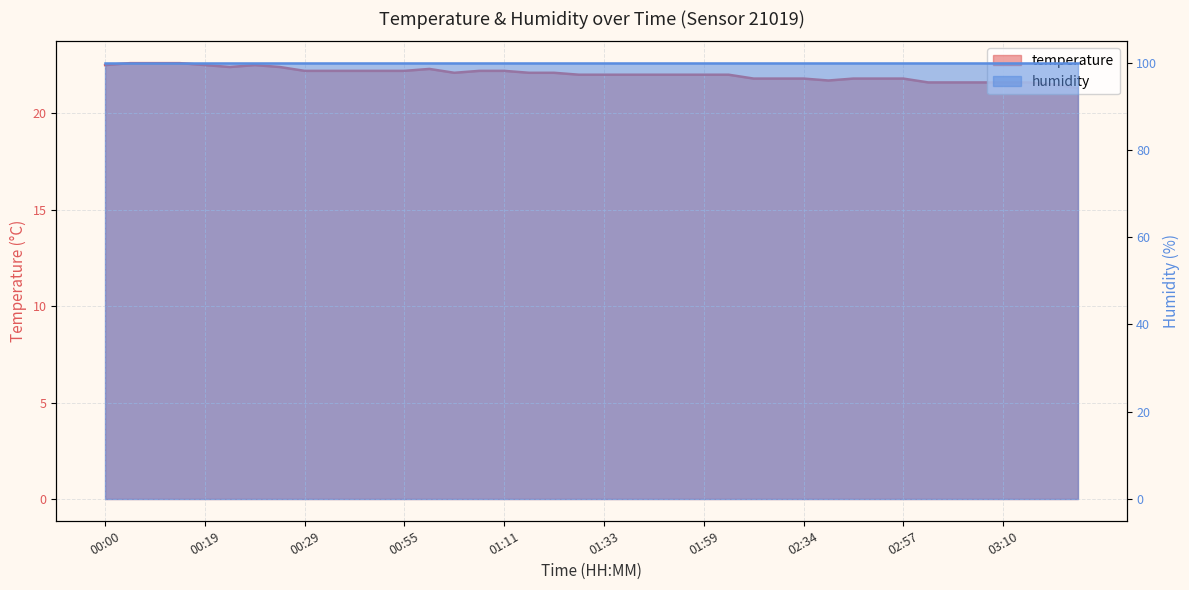

Where is the first local minimum?

00:21